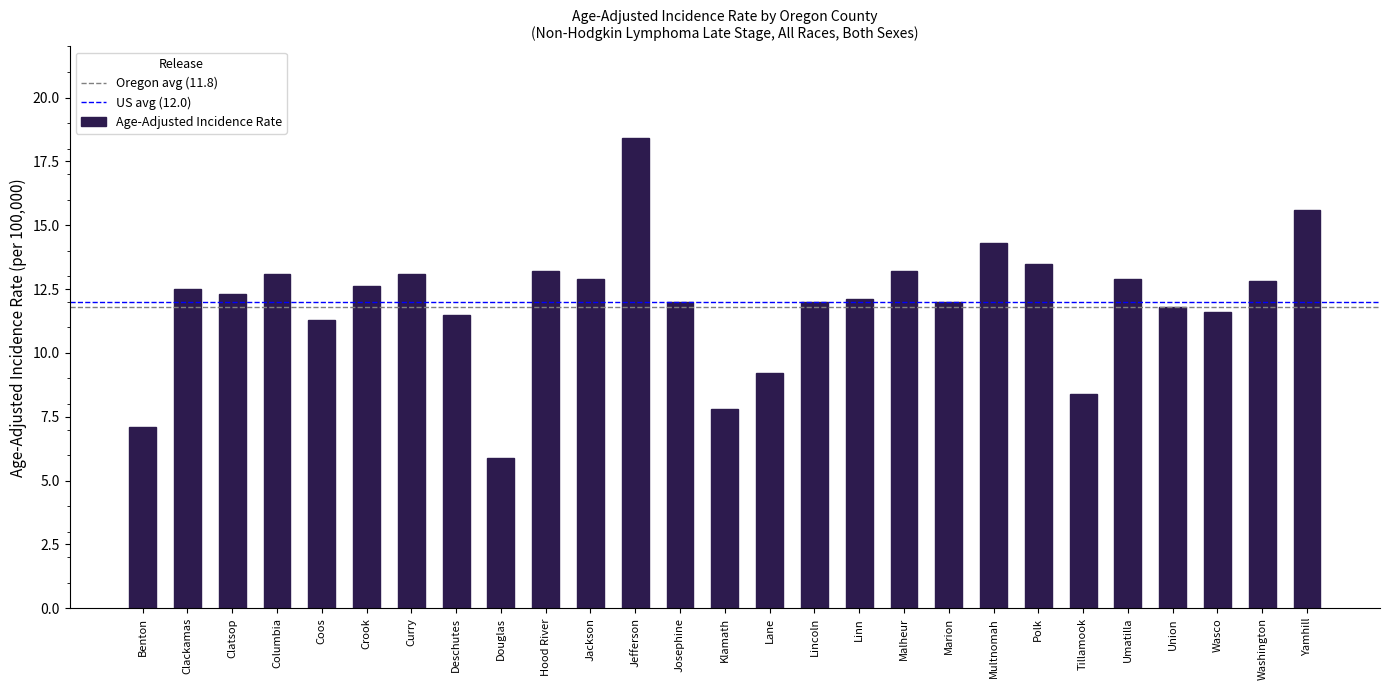

Reading left to right, extract all data points from this chart.

7.1	12.5	12.3	13.1	11.3	12.6	13.1	11.5	5.9	13.2	12.9	18.4	12.0	7.8	9.2	12.0	12.1	13.2	12.0	14.3	13.5	8.4	12.9	11.8	11.6	12.8	15.6